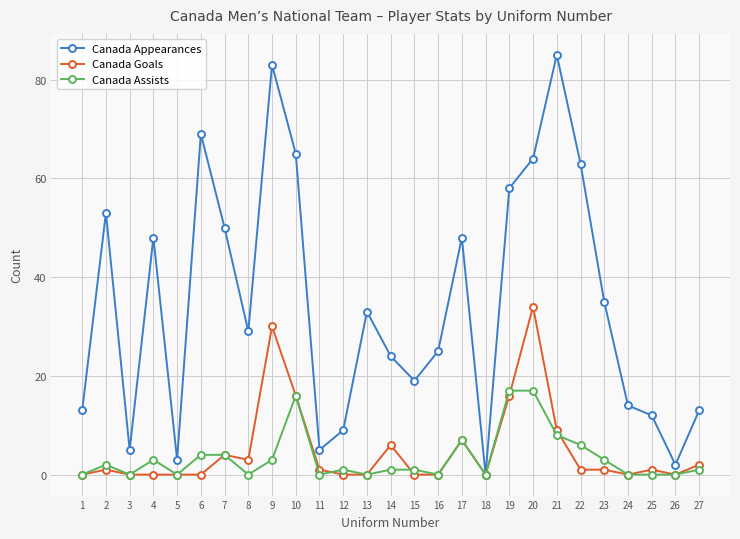

The Canada Goals series shows 2 at 27. True or false?

True